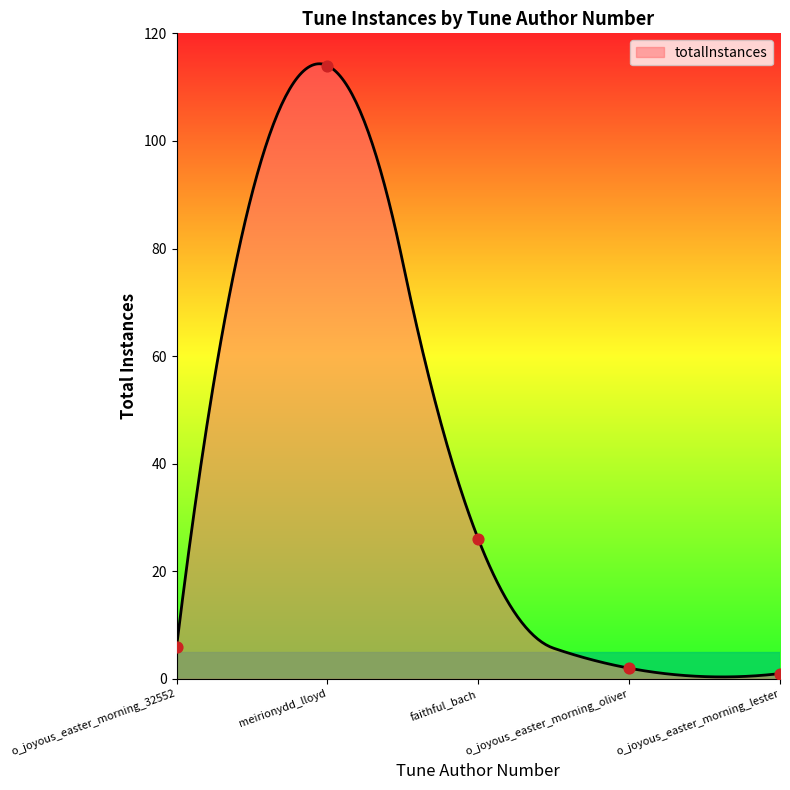

What is the ratio of the value at meirionydd_lloyd to the value at o_joyous_easter_morning_oliver?

57.0